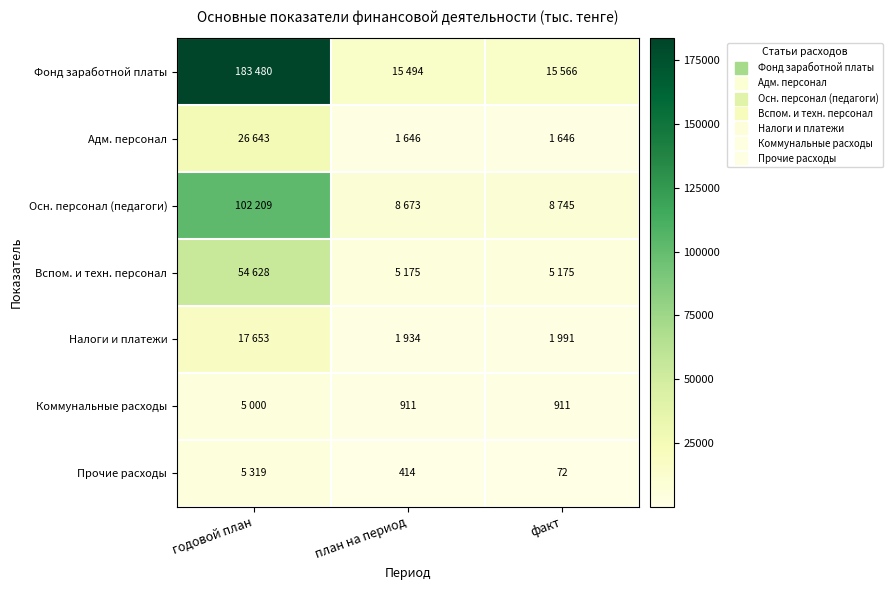

At how many categories does at least one series exceed 33467?

1